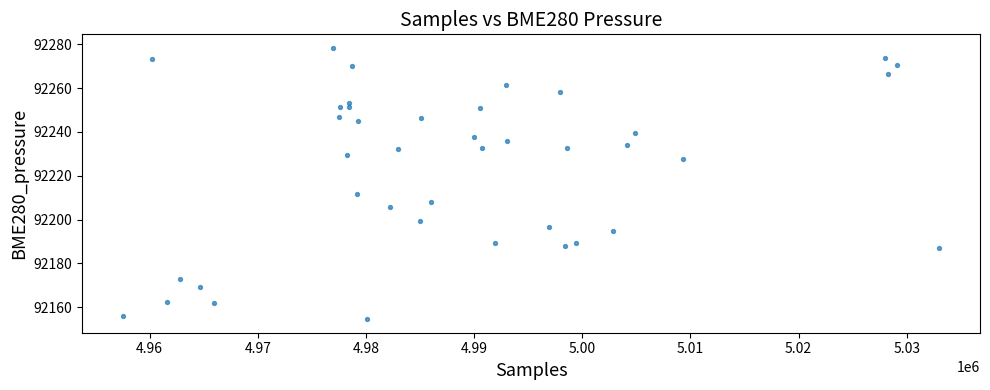

What is the range of X values (max minus min)?

75467.0